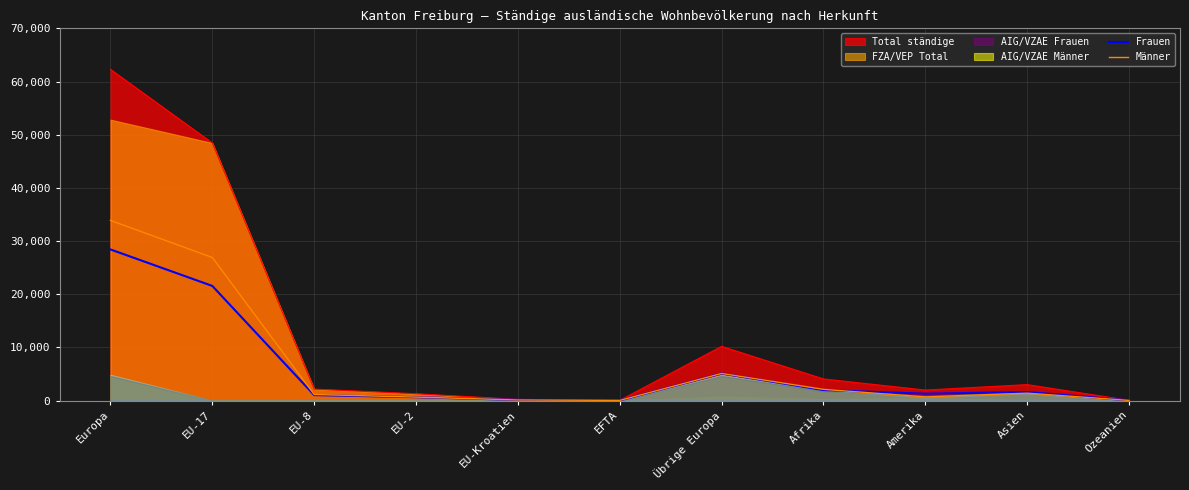

At which label does Total ständige reach its peak?

Europa